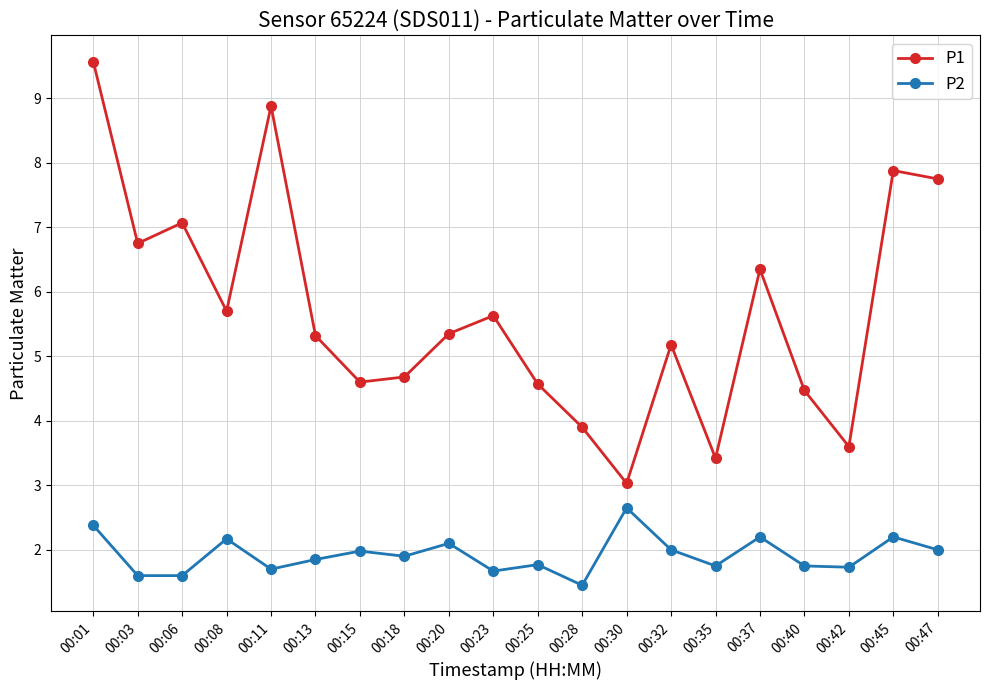

Where is the first local maximum for P2?

00:08